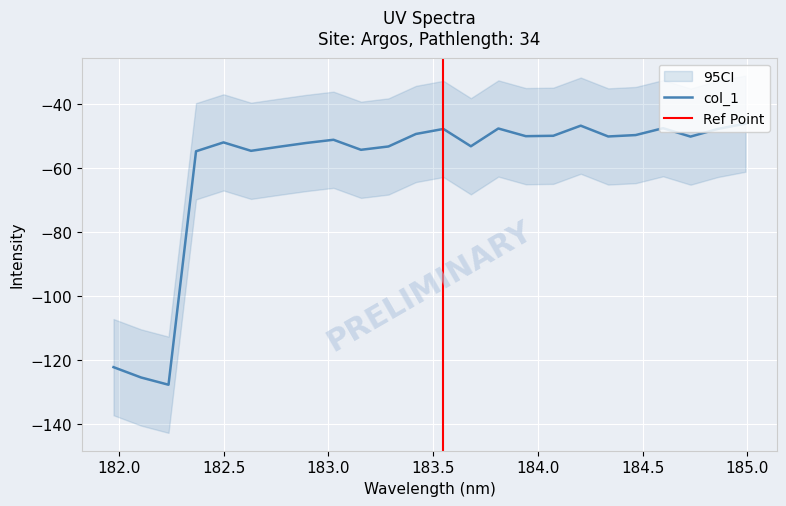

List the labels in order of value, smallest first.

182.2359681898, 182.1045947288, 181.9732053322, 182.3673257152, 182.6299929592, 183.15513622, 182.7613026778, 183.2863821962, 183.6800245112, 182.8925964608, 182.498667305, 183.0238743082, 184.7290361848, 184.3357763242, 183.9423730432, 184.0735234058, 184.46687888, 183.4176122368, 183.5488263418, 184.8600909338, 183.811206745, 184.5979655002, 184.2046578328, 184.9911297472